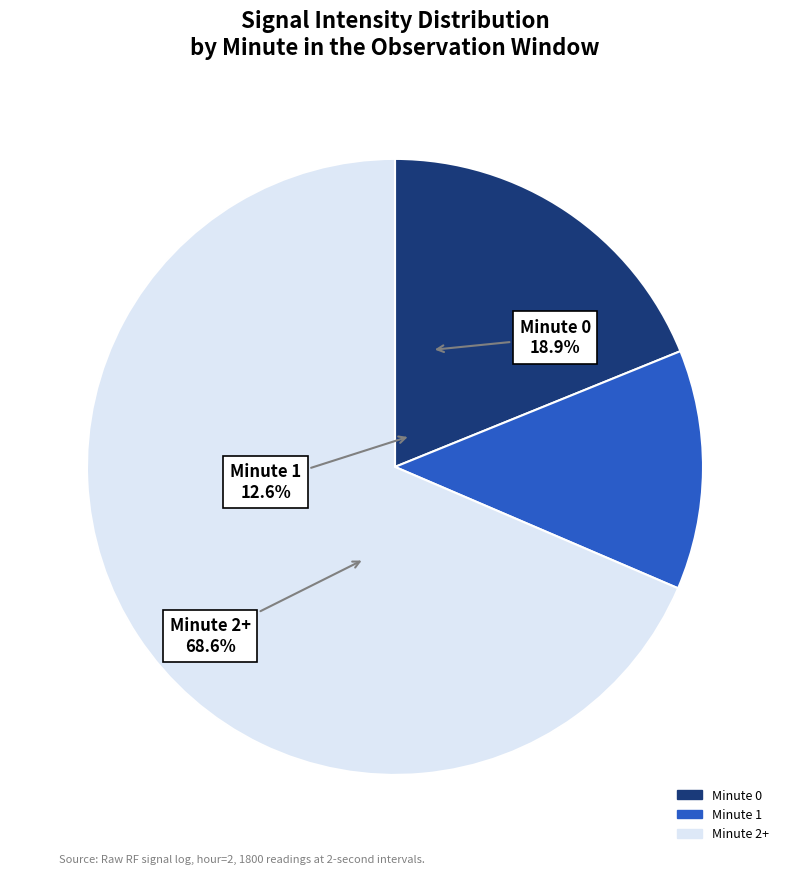

The minute 0 slice represents 9% of the pie. True or false?

False